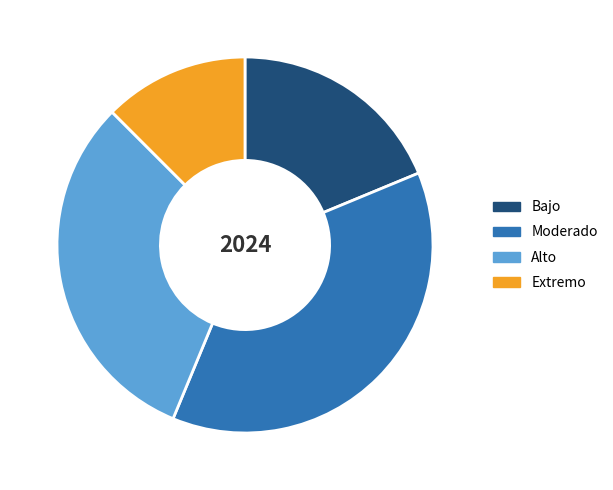

What is the smallest slice in the pie chart?

Extremo